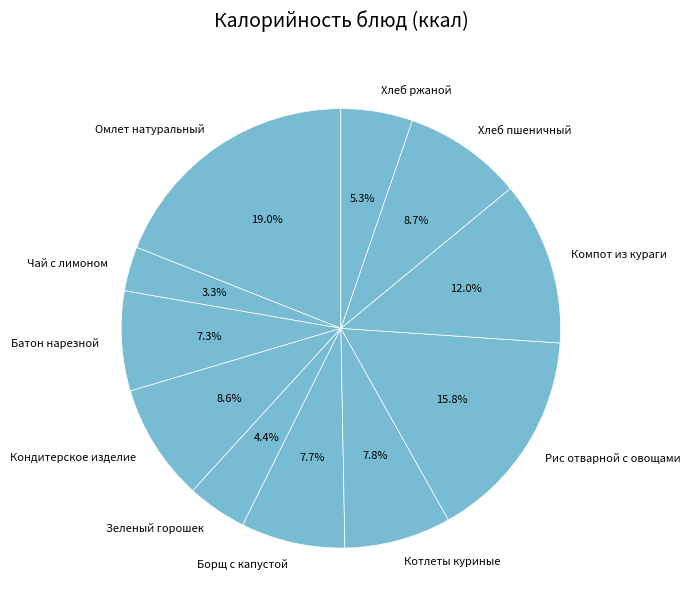

Count the number of slices in the pie.

11